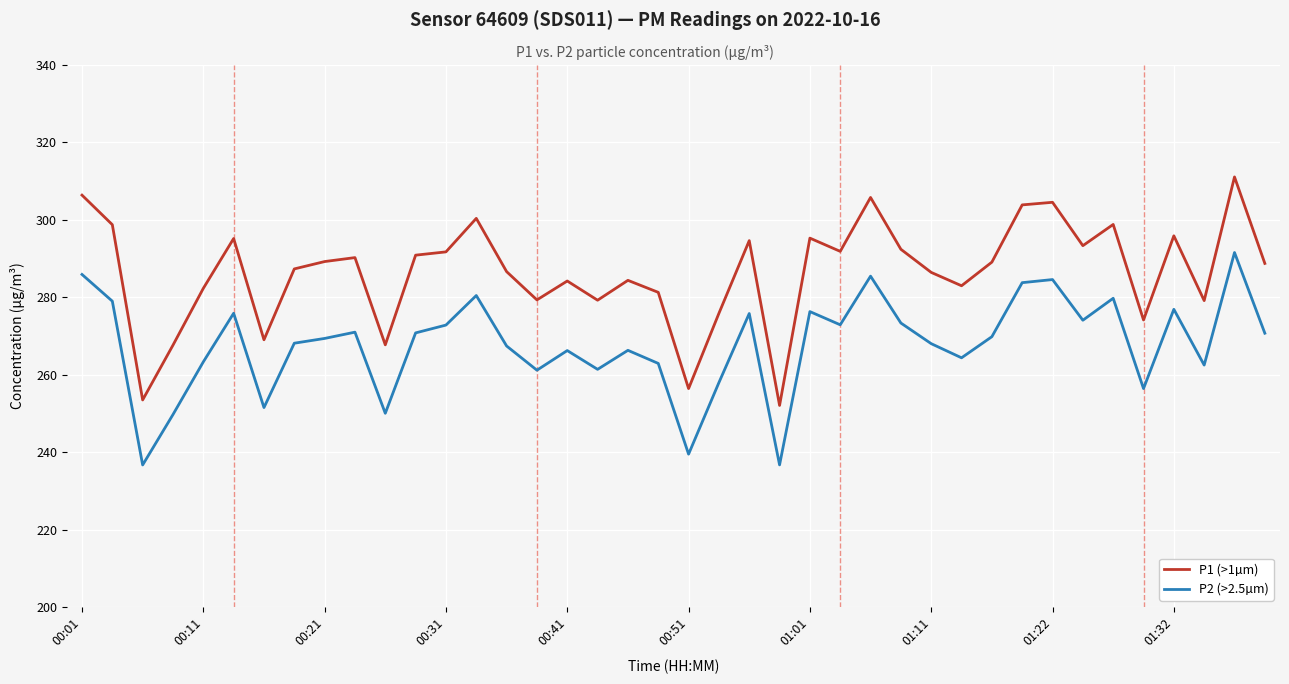

In P2 (>2.5µm), how many points are lower than both neighbors (excluding endpoints)?

12